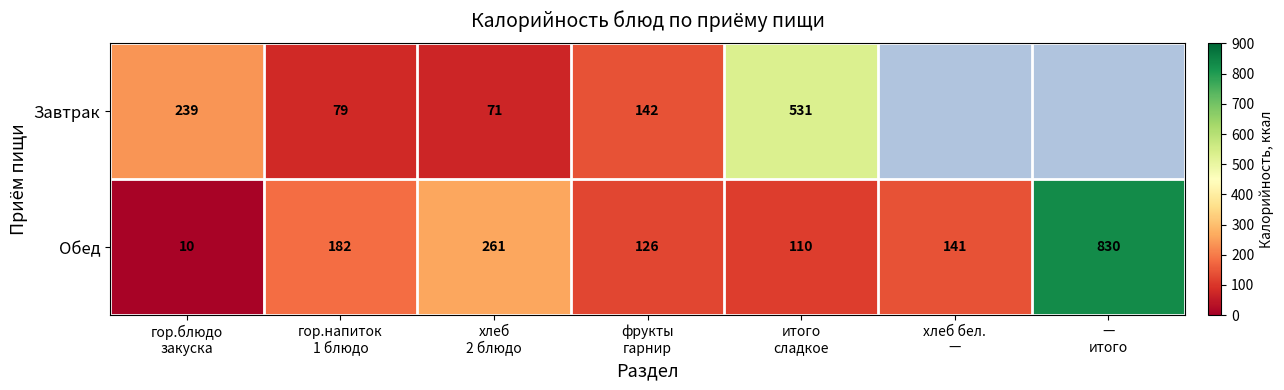

What is the sum of all Обед values?

1660